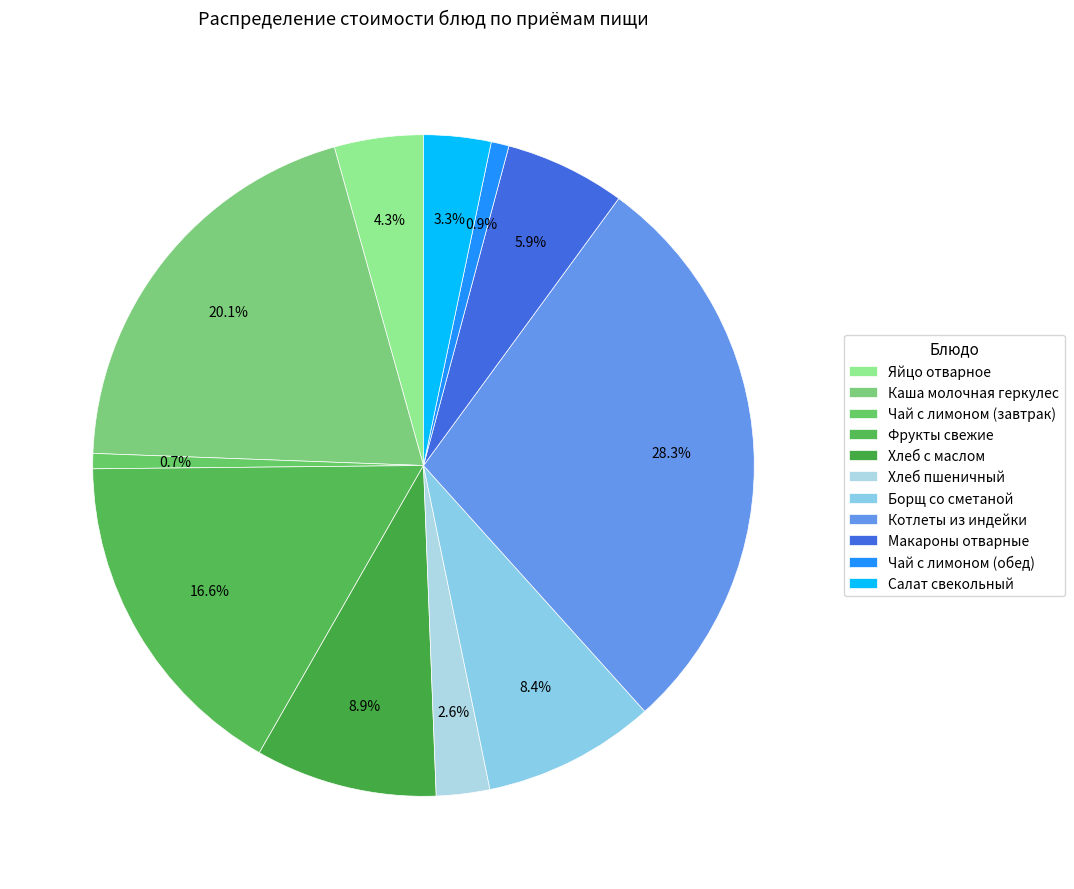

Is Борщ со сметаной the majority of the pie?

No